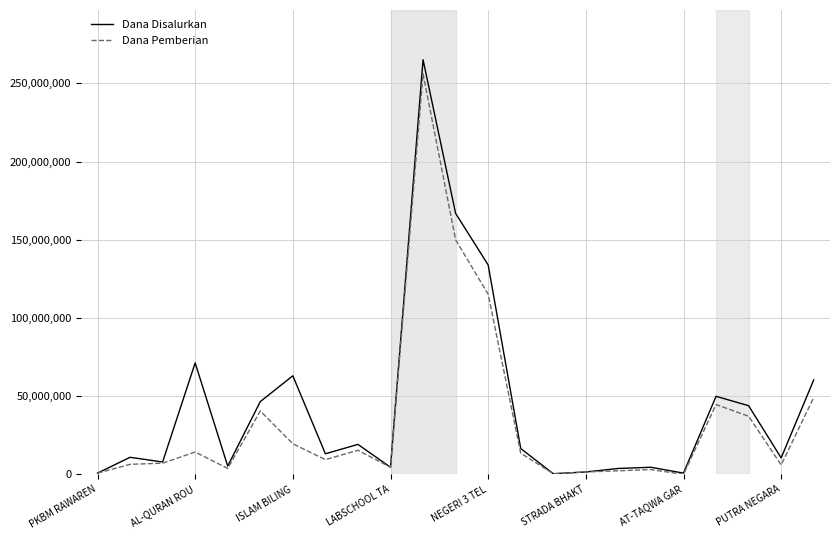

What is the maximum value for Dana Pemberian?

256125000